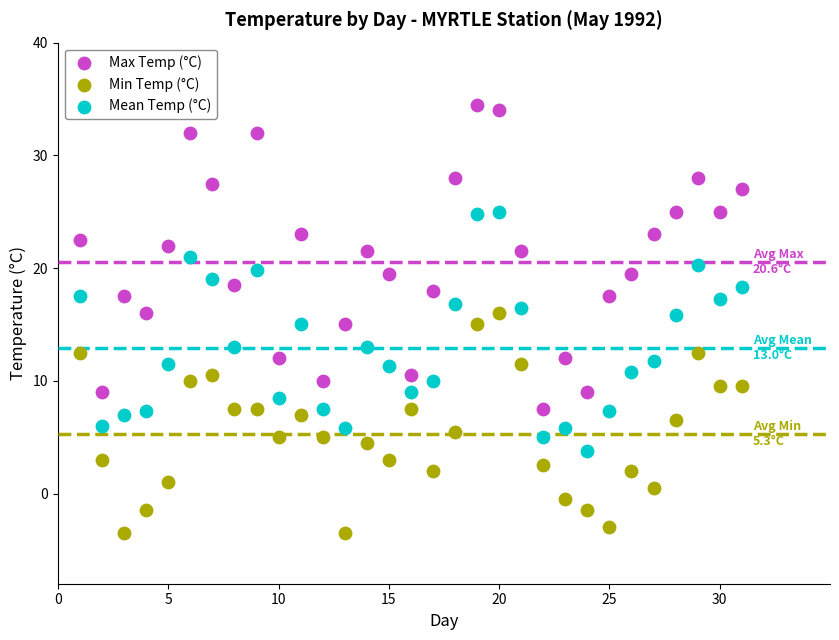

Across all data points, what is the range of X values (max minus min)?

30.0